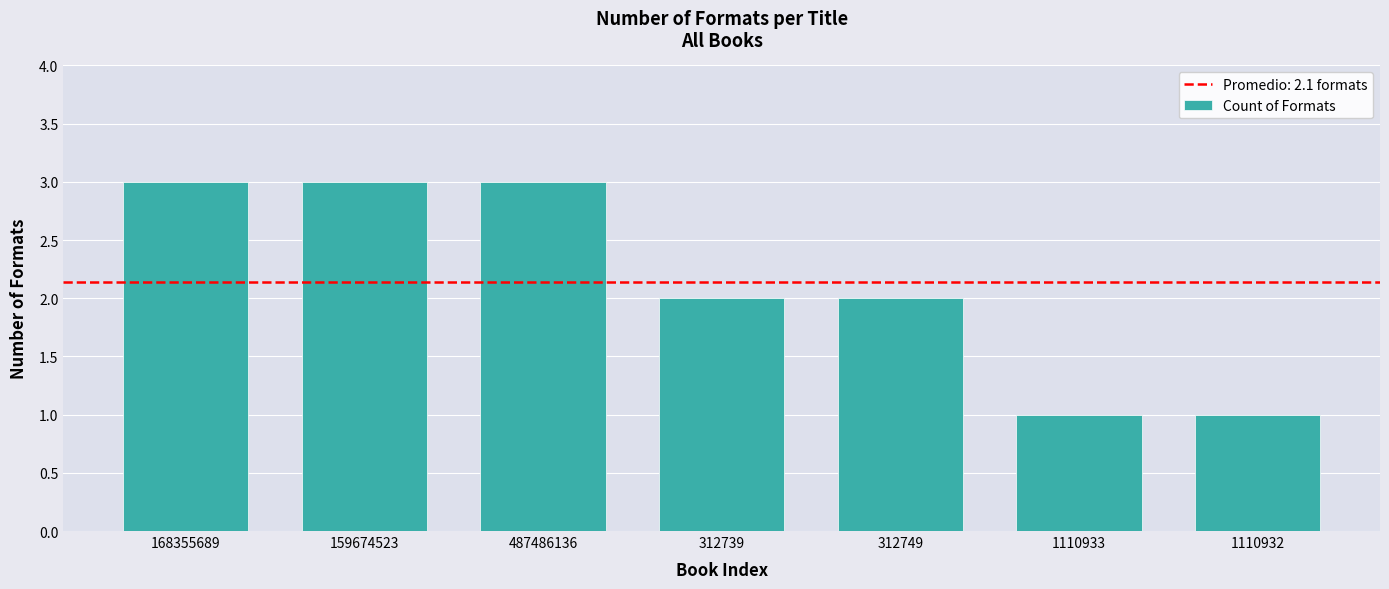

What is the maximum value shown in the chart?

3